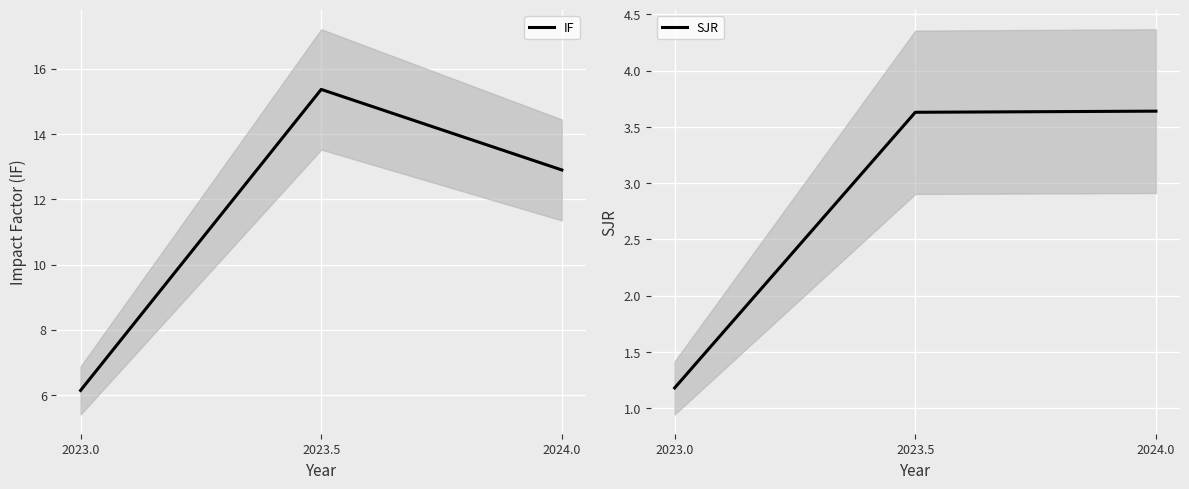

The value of SJR at 2023.5 is 5.1. True or false?

False